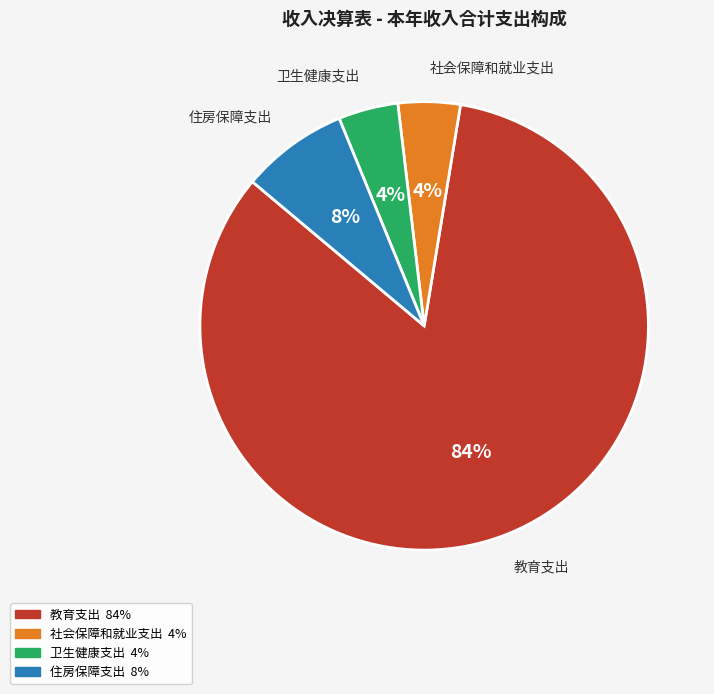

How many slices are in this pie chart?

4